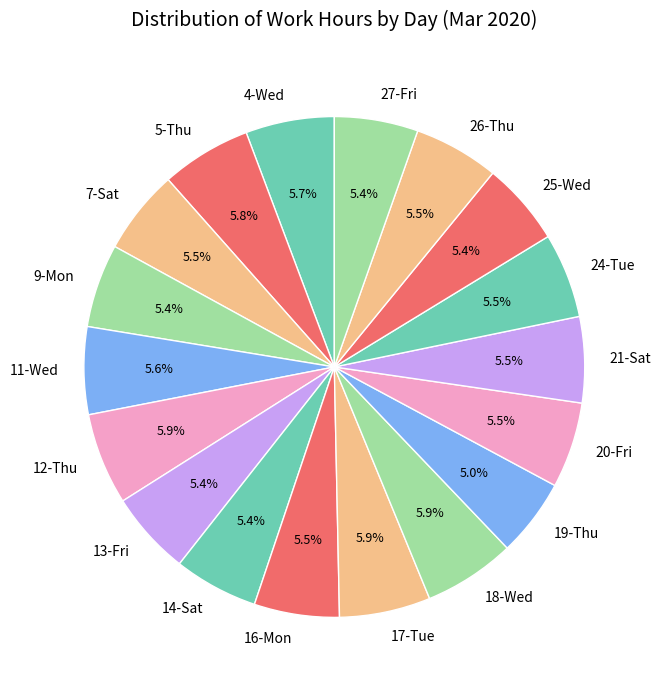

Approximately how many times larger is the value at 13-Fri compared to 26-Thu?

1.0